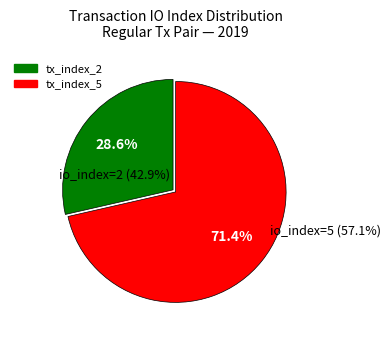

What percentage is the tx_index_5 slice, to the nearest percent?

71%